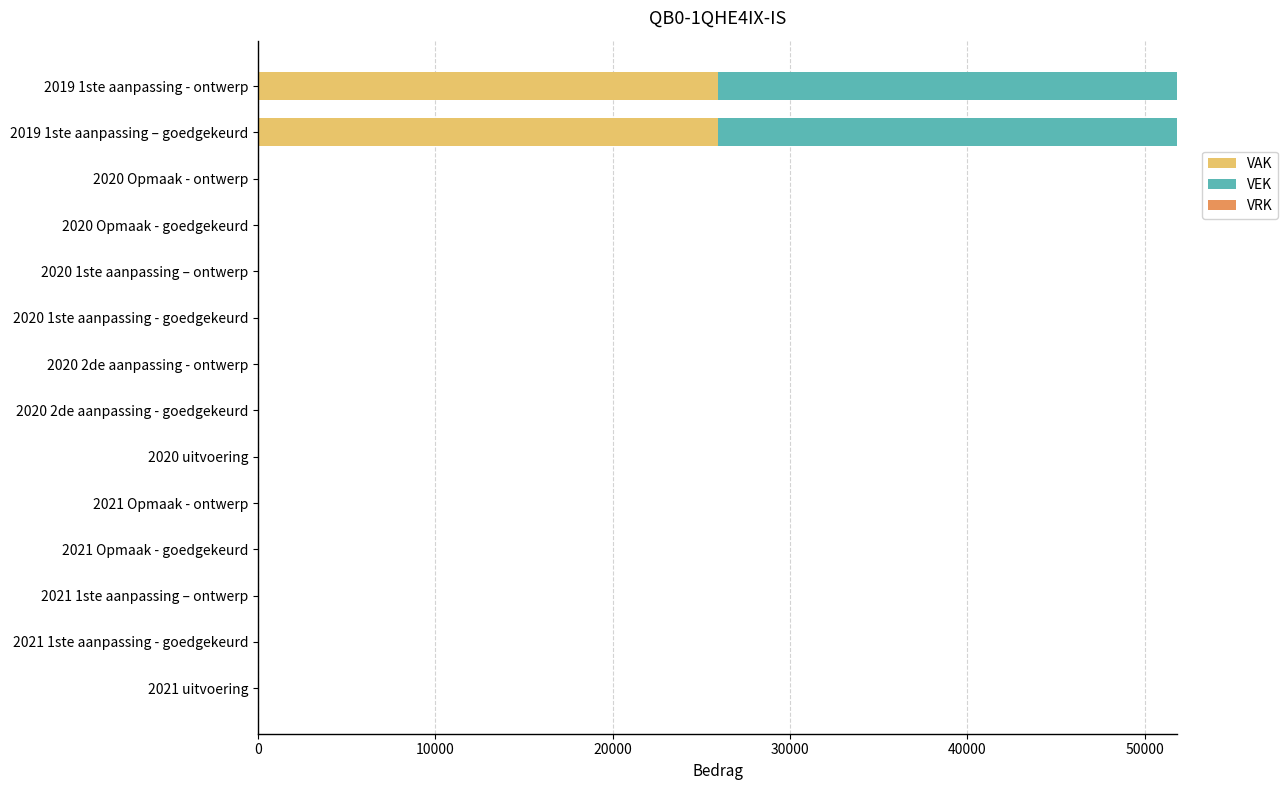

Count the number of data series in this chart.

2